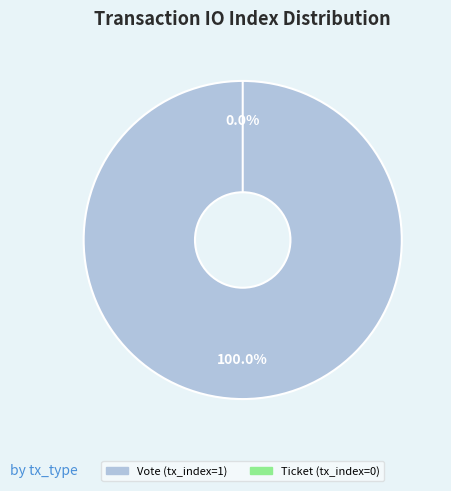

What portion of the pie excludes Ticket (tx_index=0)?

100.0%